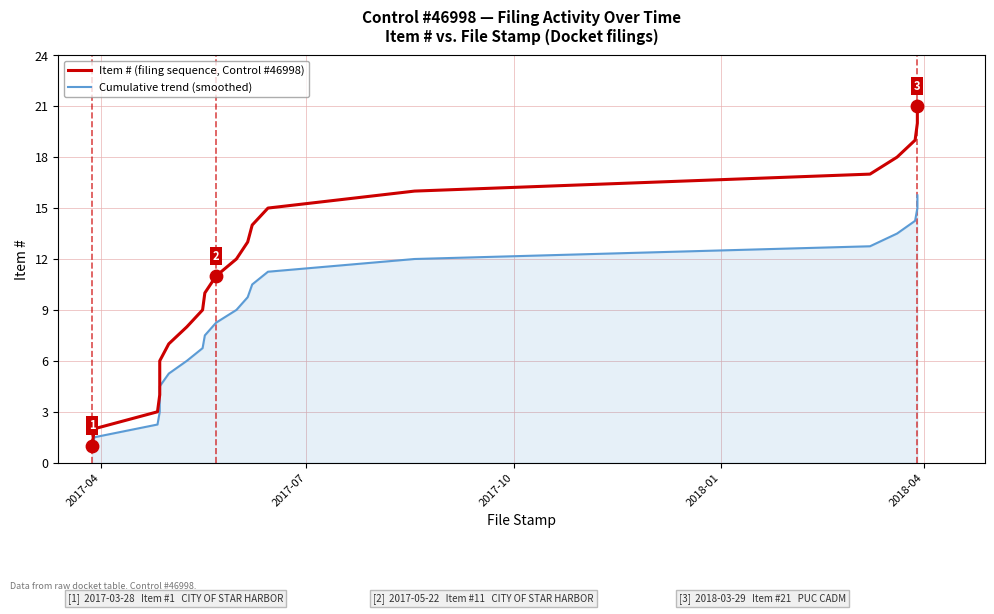

Which series contains the highest Y value?

Item # (filing sequence, Control #46998)